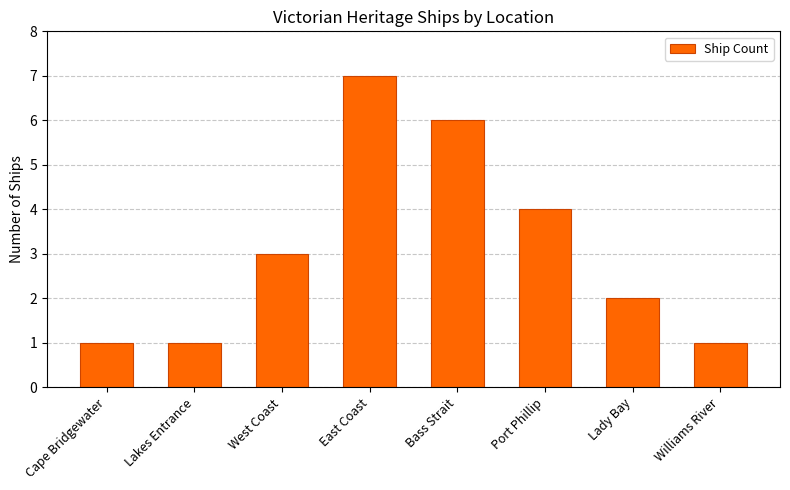

Reading left to right, transcribe all the data shown in this chart.

1	1	3	7	6	4	2	1